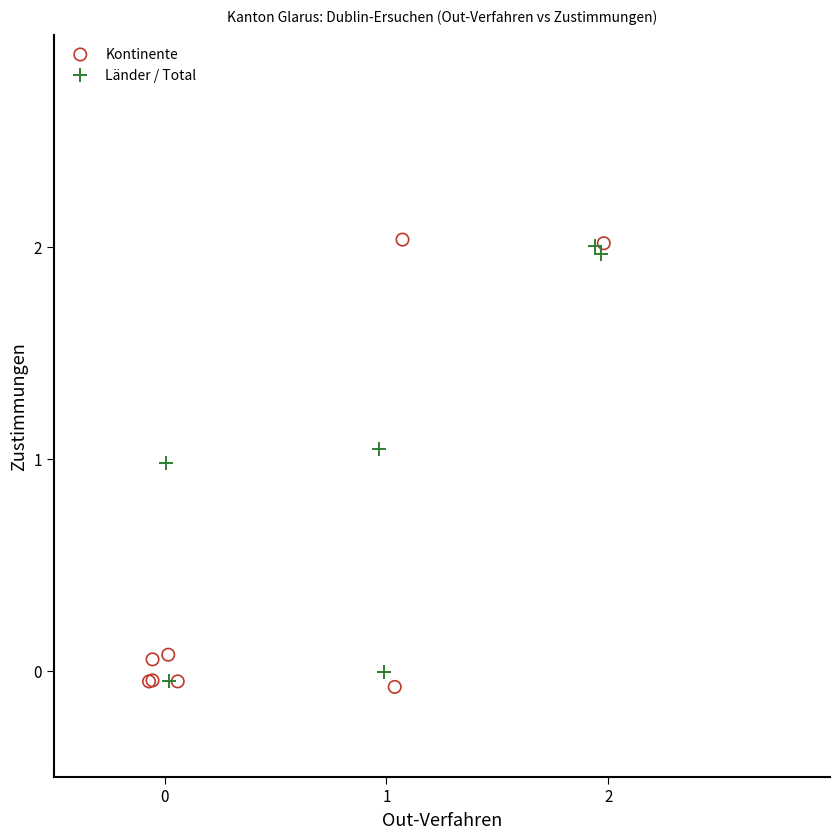

Which series has the largest Y range (max minus min)?

Kontinente